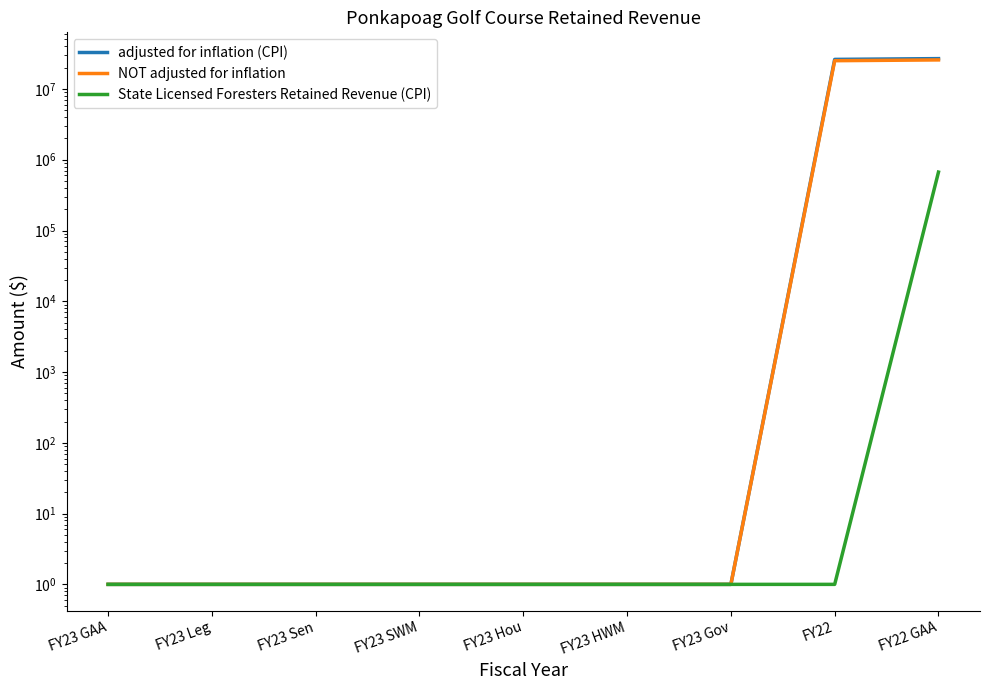

The value of adjusted for inflation (CPI) at FY22 GAA is 36953719. True or false?

False